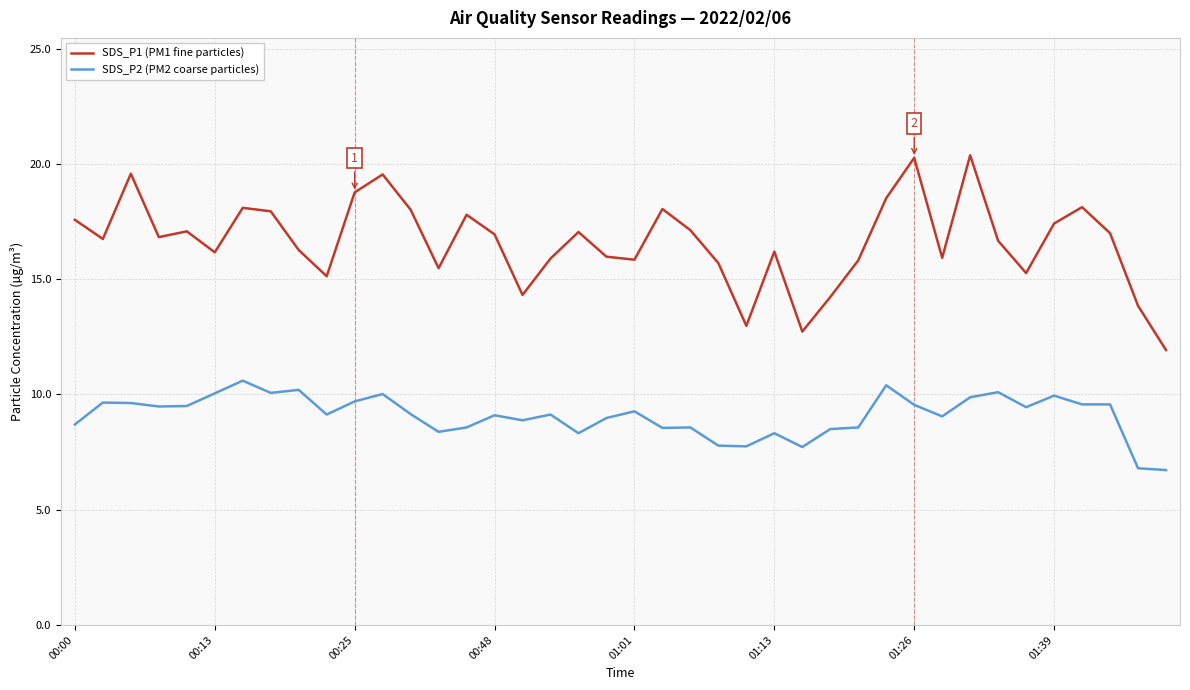

What are all the series names shown in the legend?

SDS_P1 (PM1 fine particles), SDS_P2 (PM2 coarse particles)